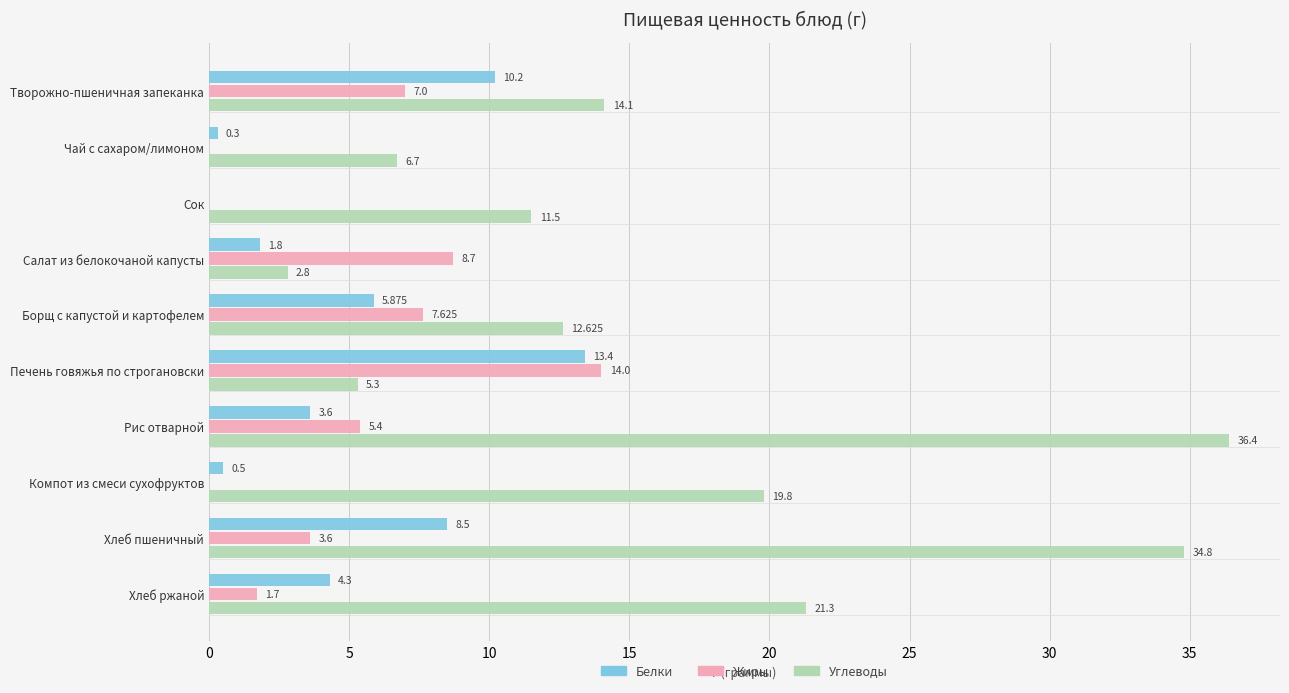

Which series has the largest total across all categories?

Углеводы